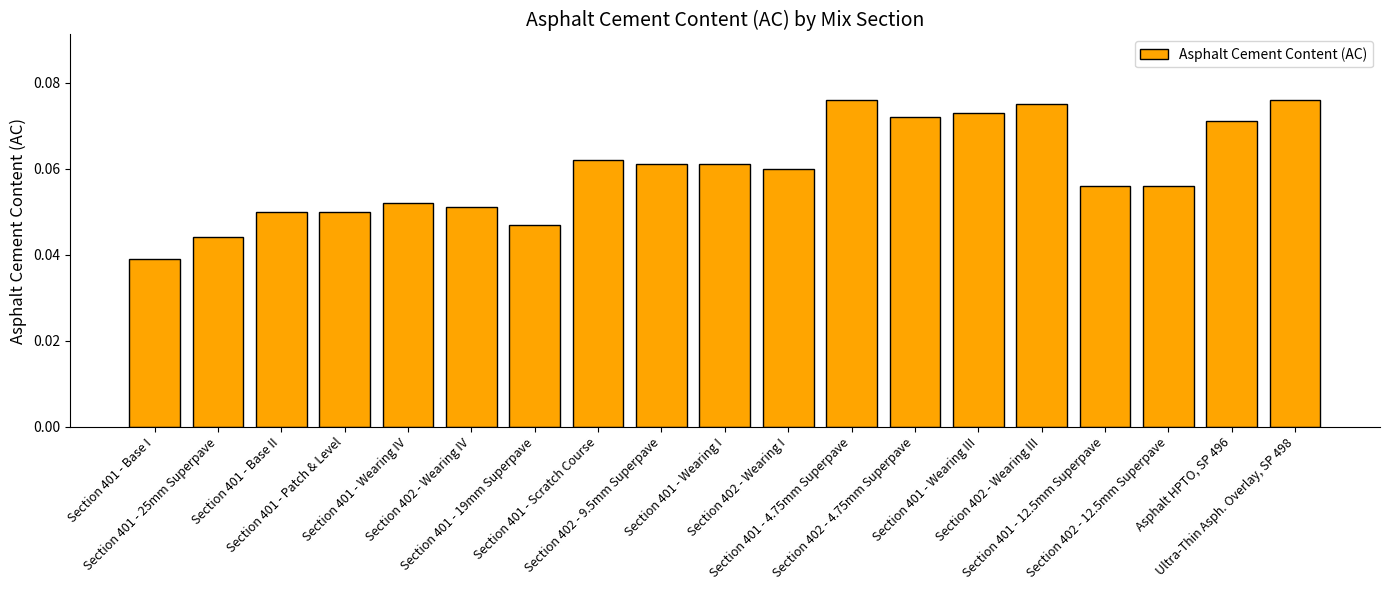

Which label corresponds to the smallest value in the chart?

Section 401 - Base I